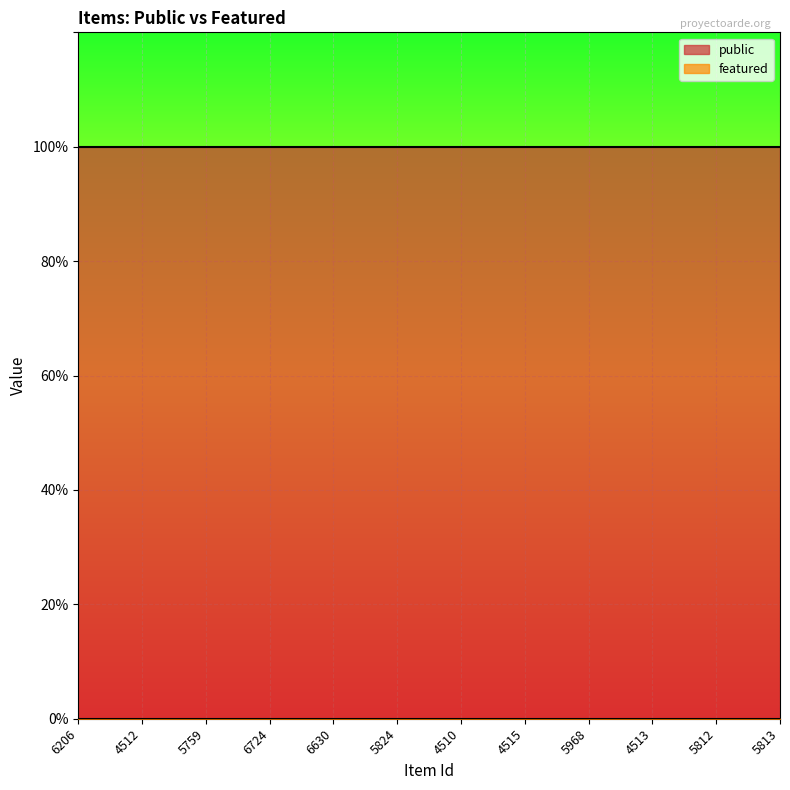

Reading right to left, transcribe all the data shown in this chart.

public: 1	1	1	1	1	1	1	1	1	1	1	1
featured: 0	0	0	0	0	0	0	0	0	0	0	0